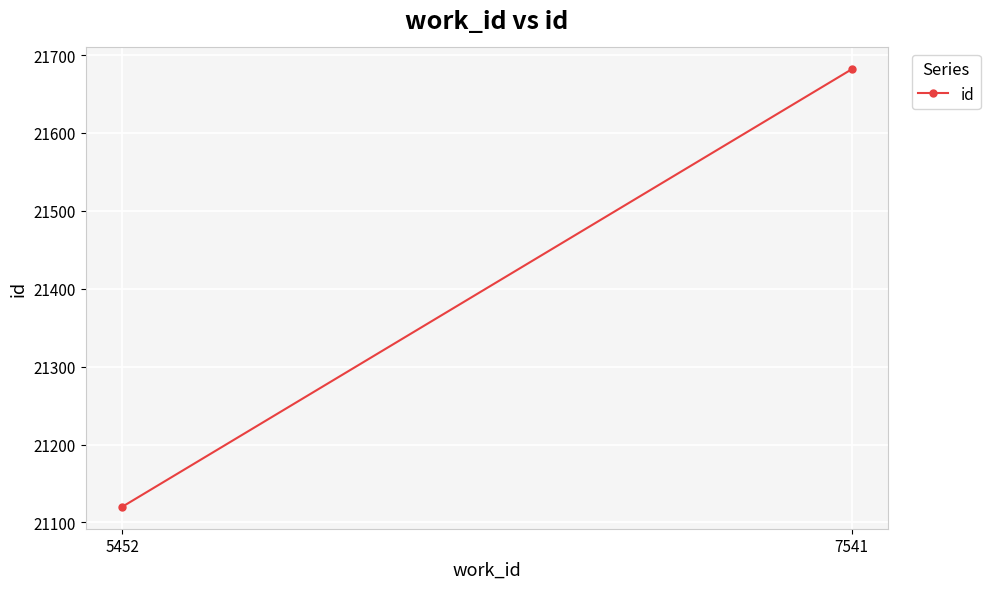

Count the number of data series in this chart.

1